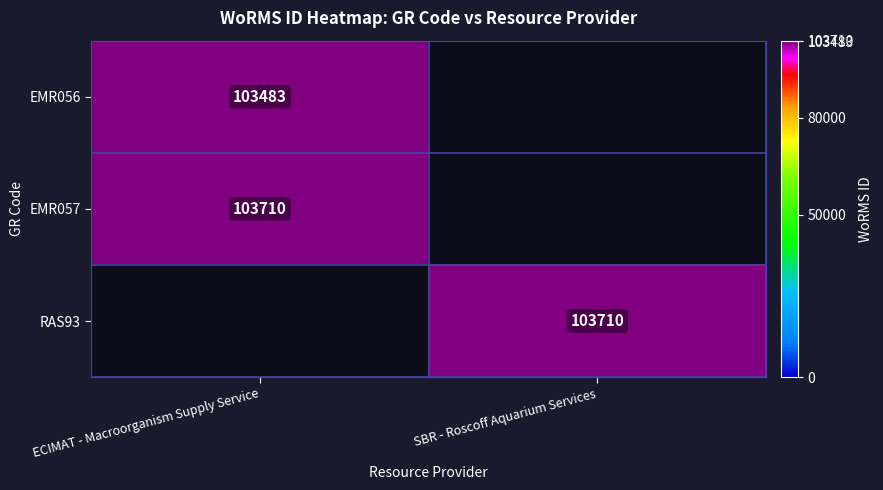

The EMR057 series shows 161133 at ECIMAT - Macroorganism Supply Service. True or false?

False